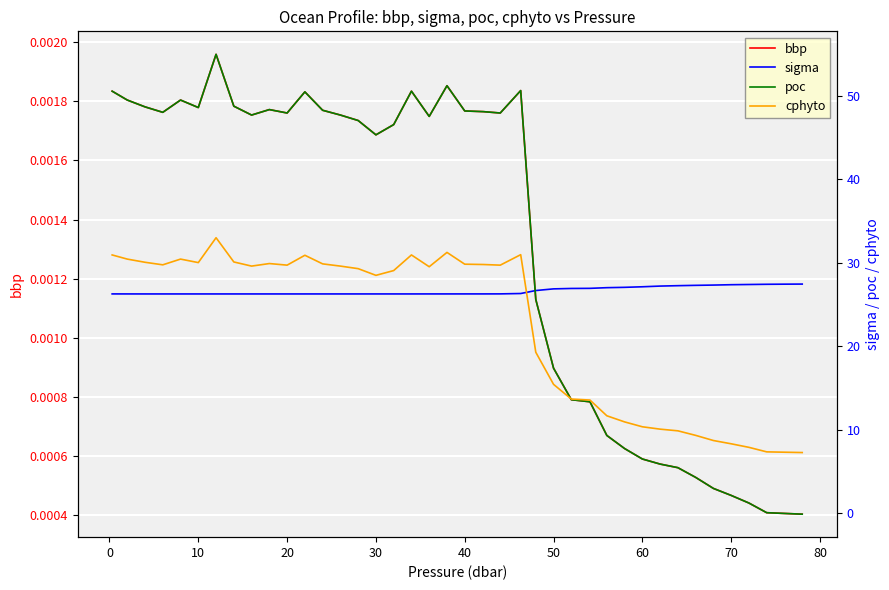

What is the average value of the cphyto series?

22.4